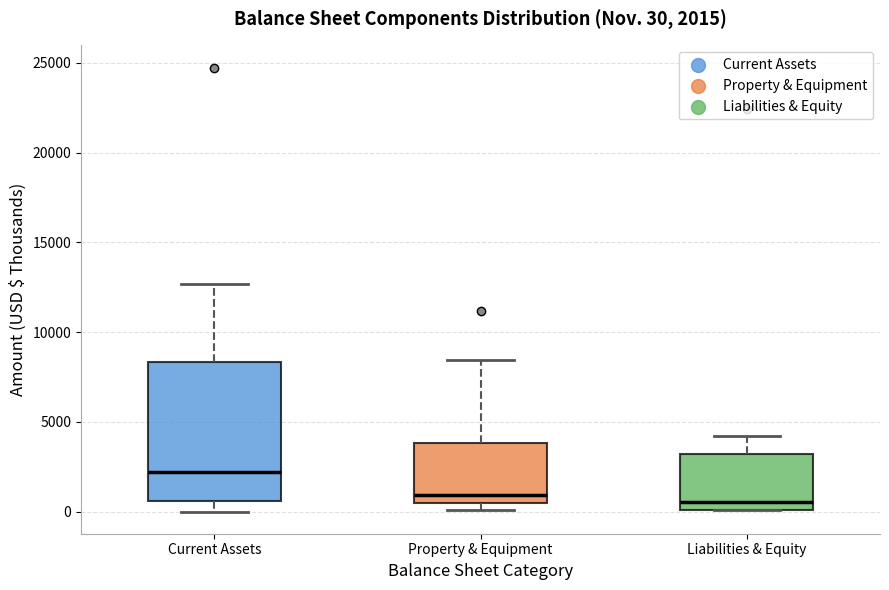

Comparing the boxes themselves (not the whiskers), which one is the tallest?

Current Assets